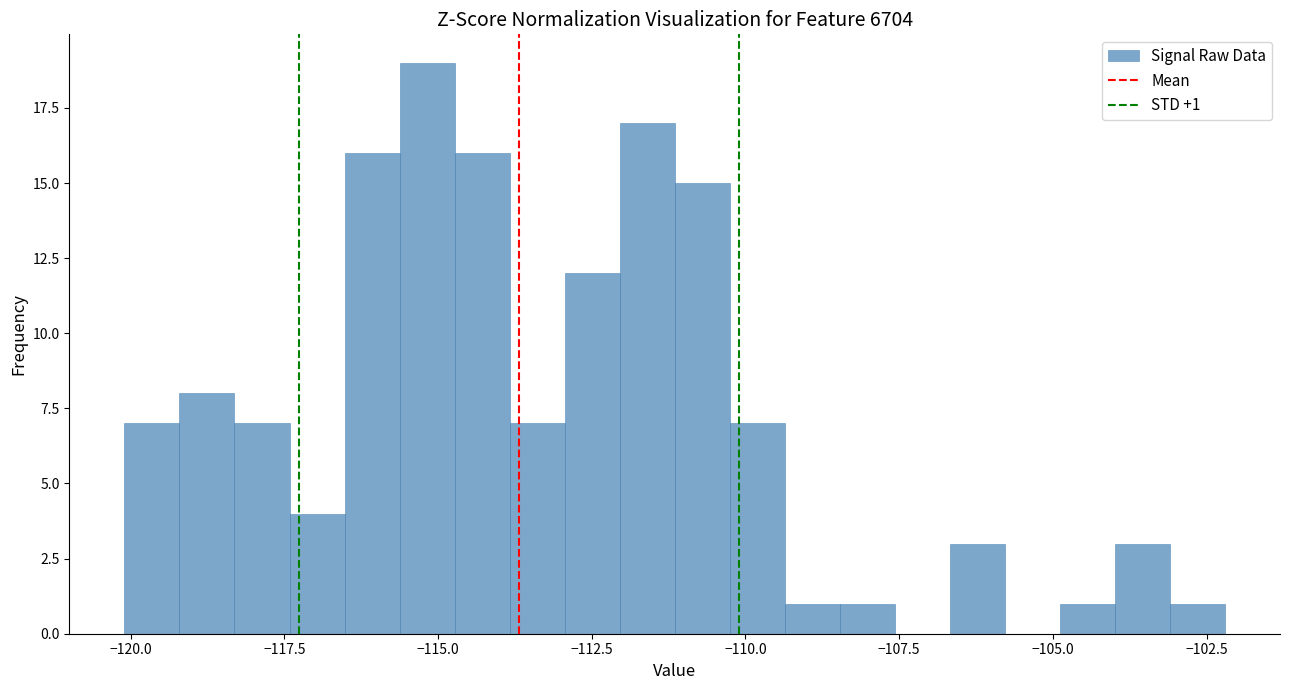

Read against the x-axis, roughly where is the centre of the tallest bar?

-115.0